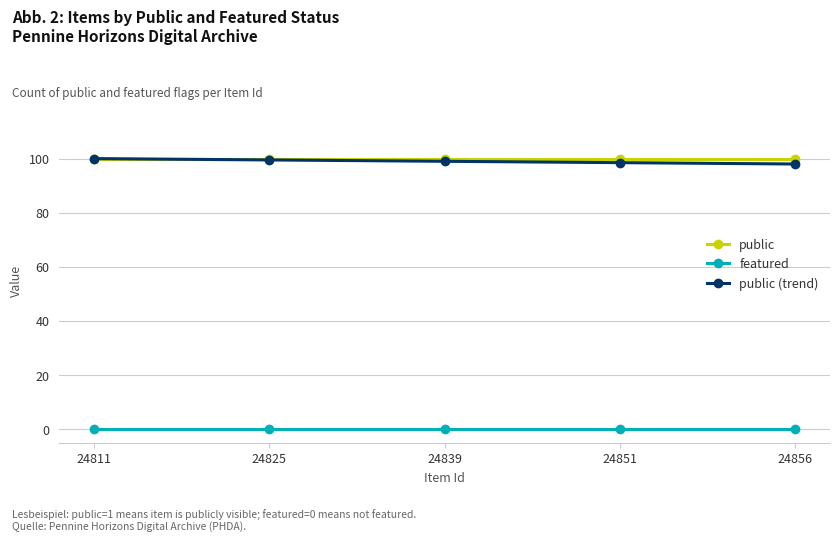

At how many categories does at least one series exceed 3?

5